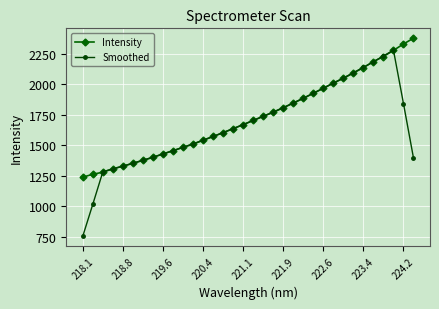

What is the value of the Smoothed point at the 29th from the left?

2138.8